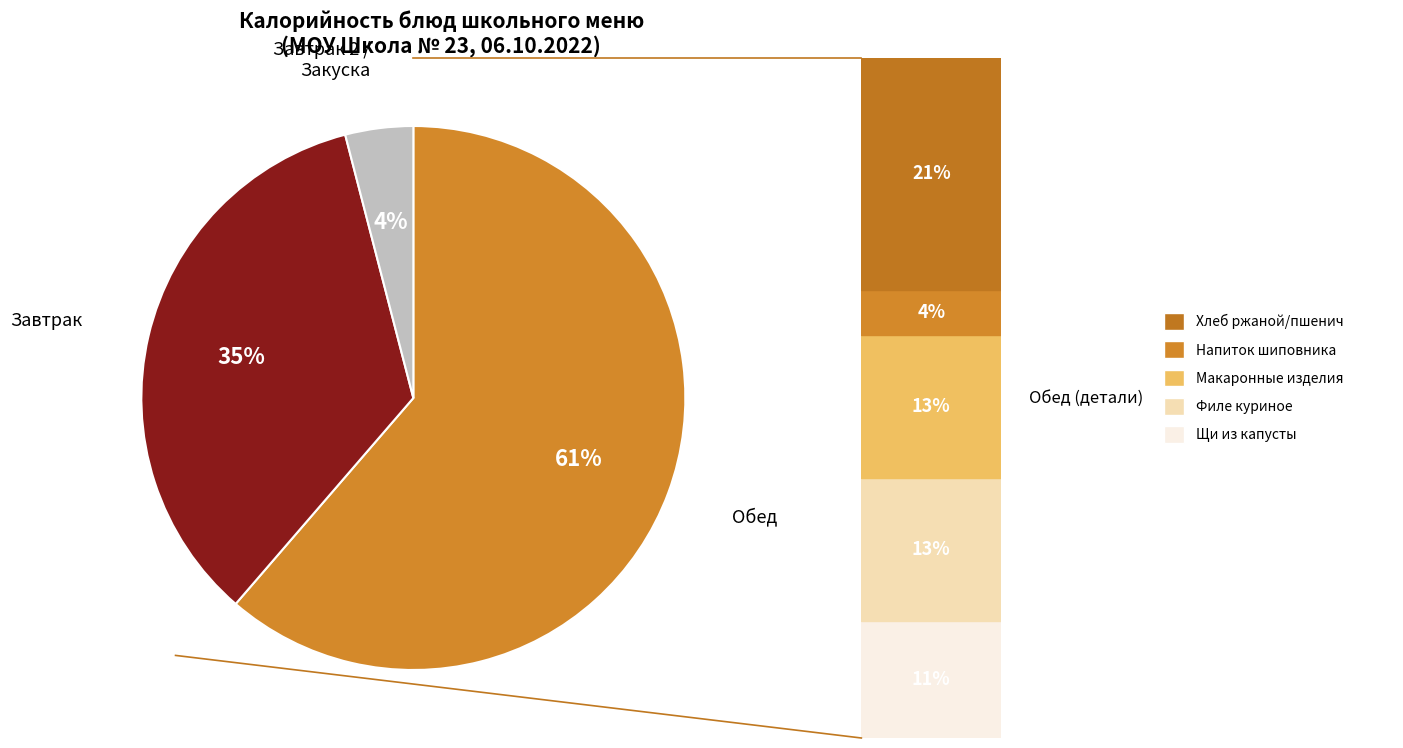

To the nearest percent, what is the average slice percentage?

33%